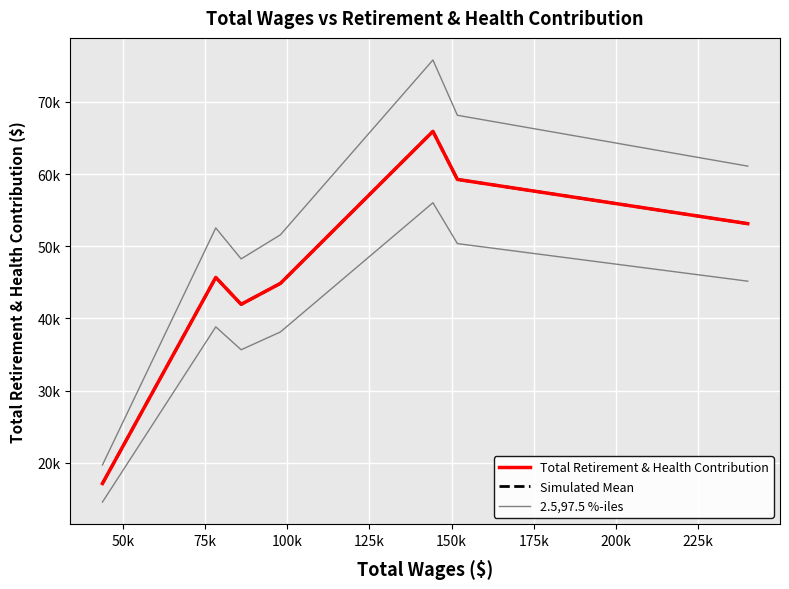

The value of 2.5,97.5 %-iles at 100k is 91678.2. True or false?

False